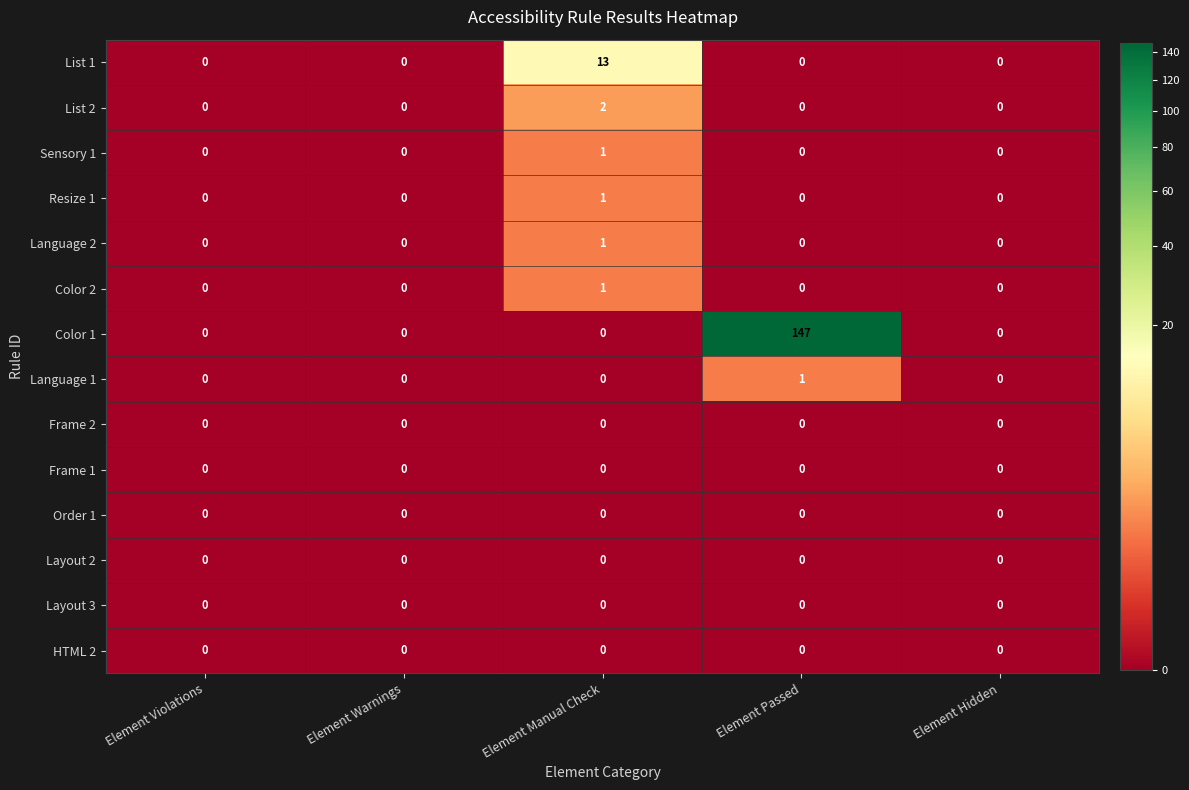

Count the Resize 1 values in the range 0 to 1.

5